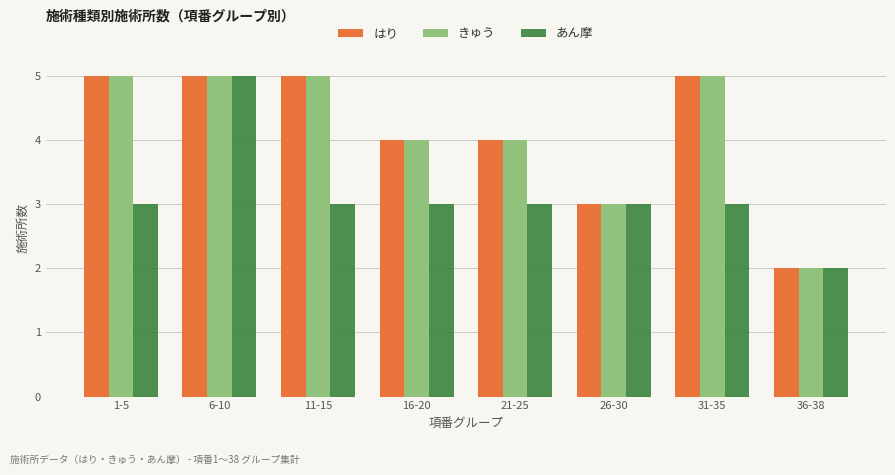

What is the label of the 3rd bar from the left?

11-15